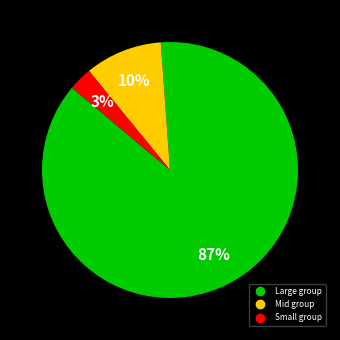

To the nearest percent, what is the average slice percentage?

33%